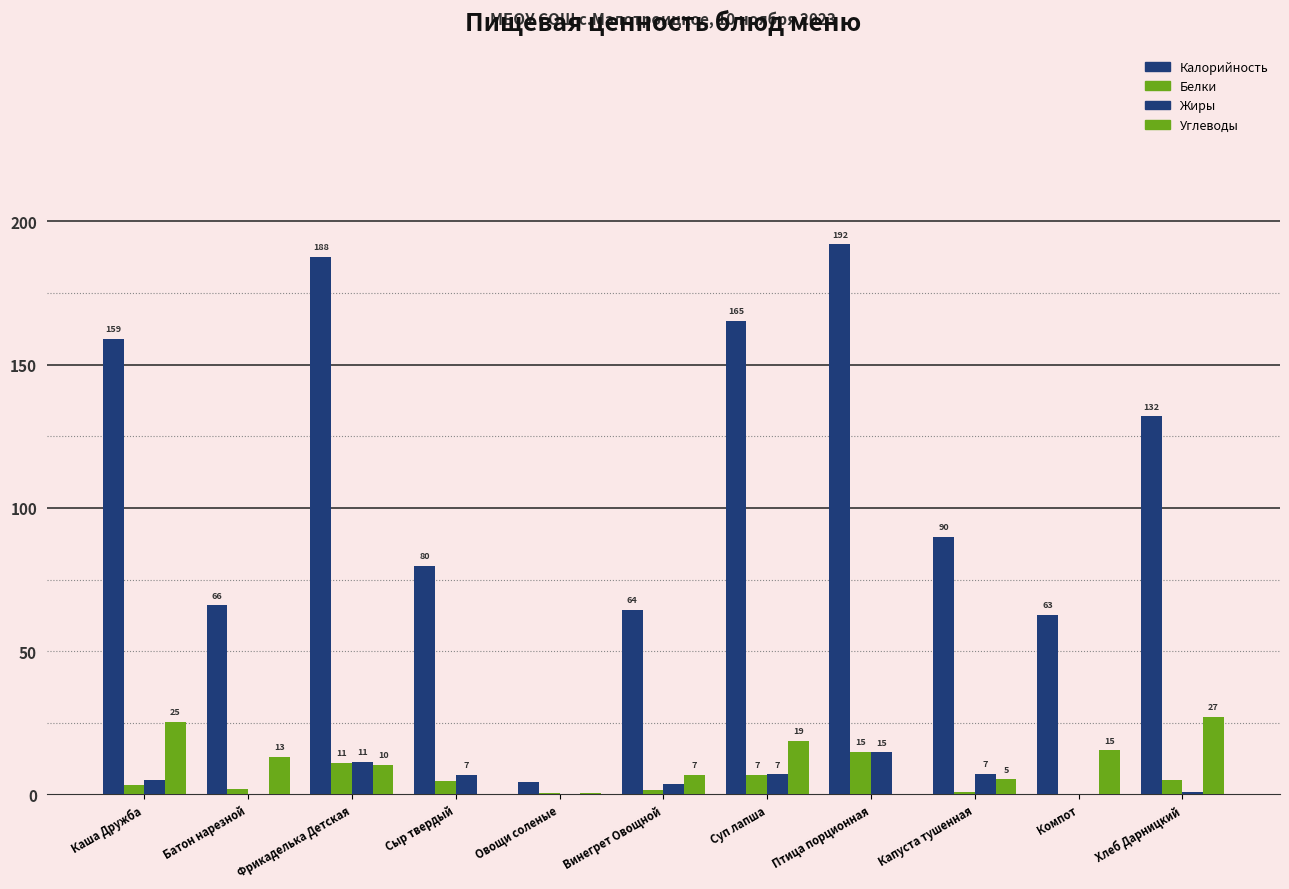

How many categories are shown in the chart?

11